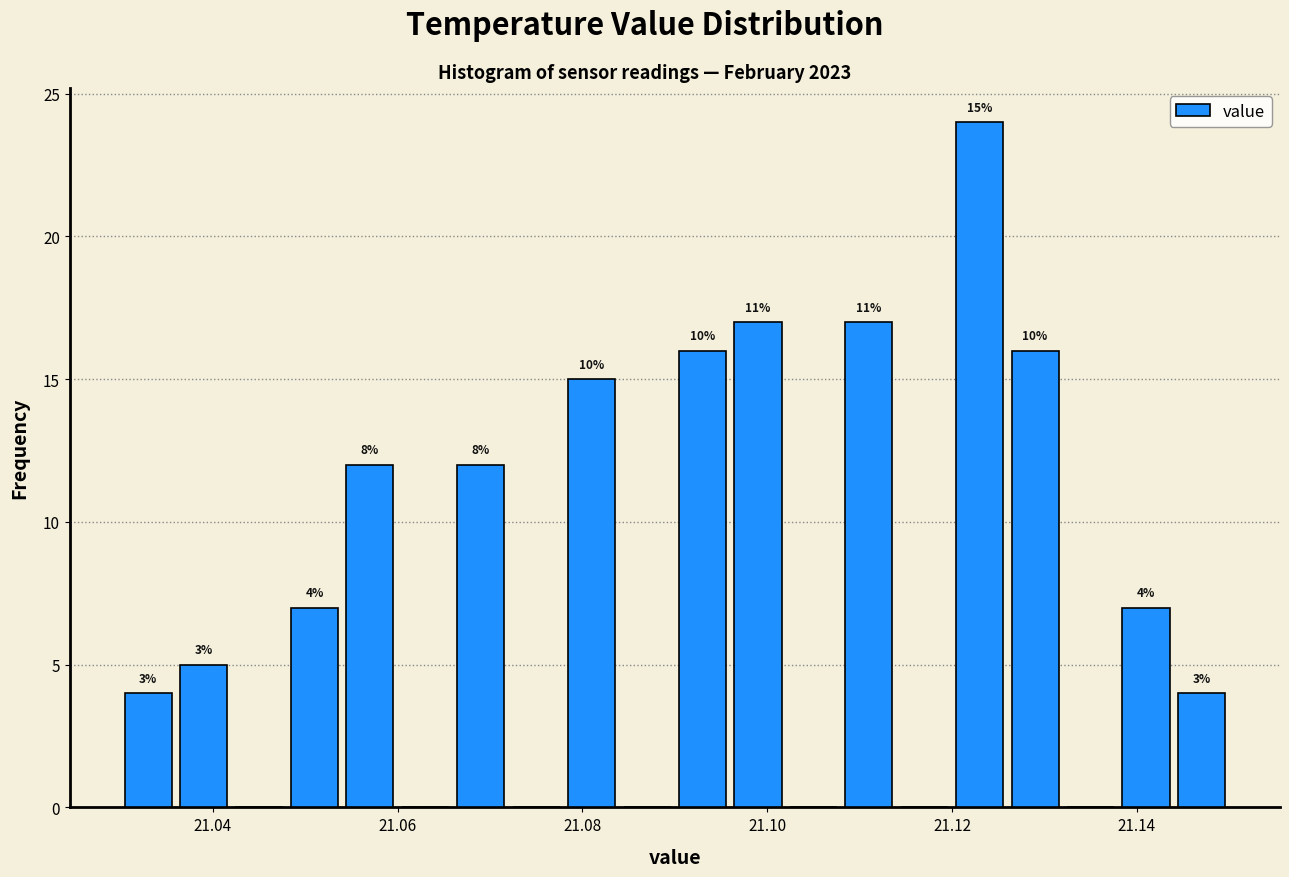

Read against the x-axis, roughly where is the centre of the tallest bar?

21.124